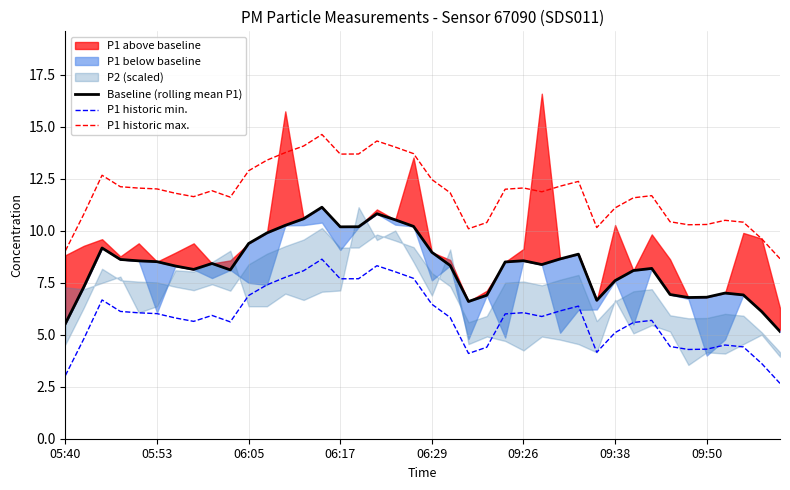

True or false: P1 historic max. and P1 historic min. intersect in this chart.

False